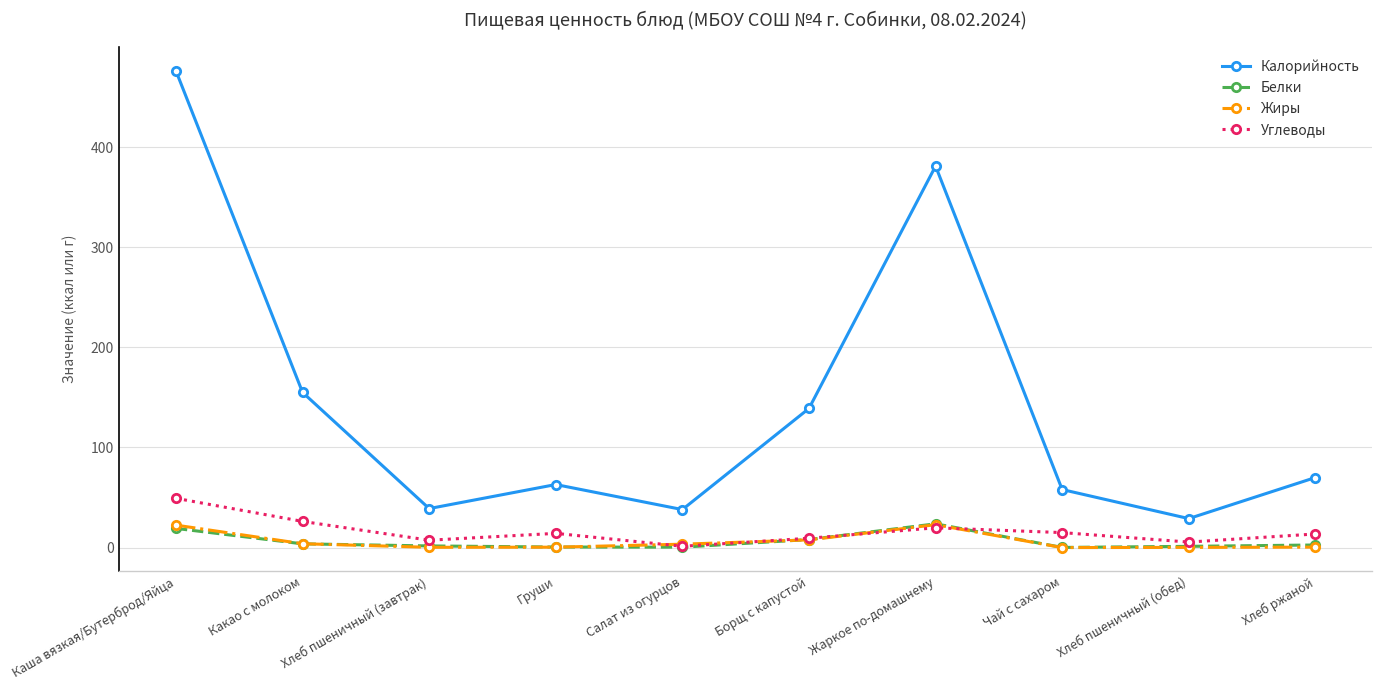

Which category has the lowest value in the Углеводы series?

Салат из огурцов